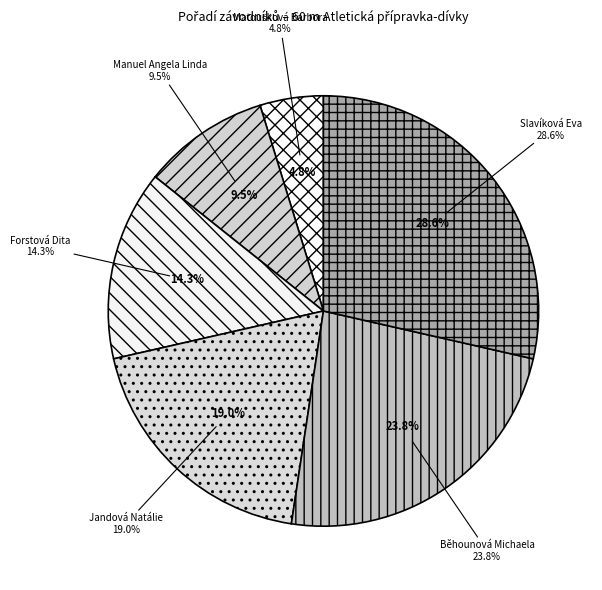

What percentage is the Běhounová Michaela slice, to the nearest percent?

24%